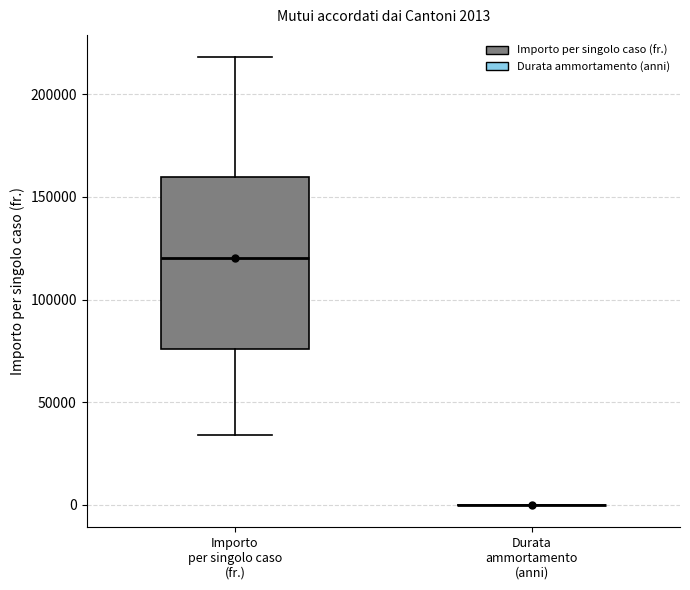

Which box is the tallest, from its lower edge to its upper edge?

Importo per singolo caso (fr.)